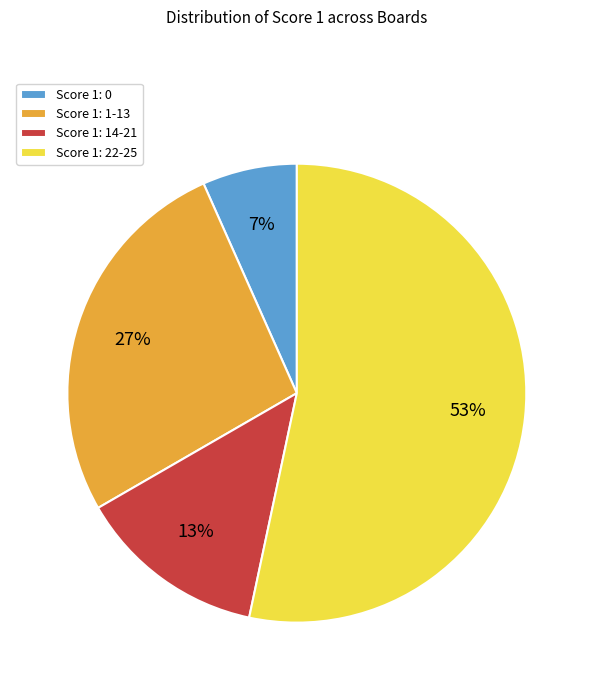

What percentage is the Score 1: 22-25 slice, to the nearest percent?

53%